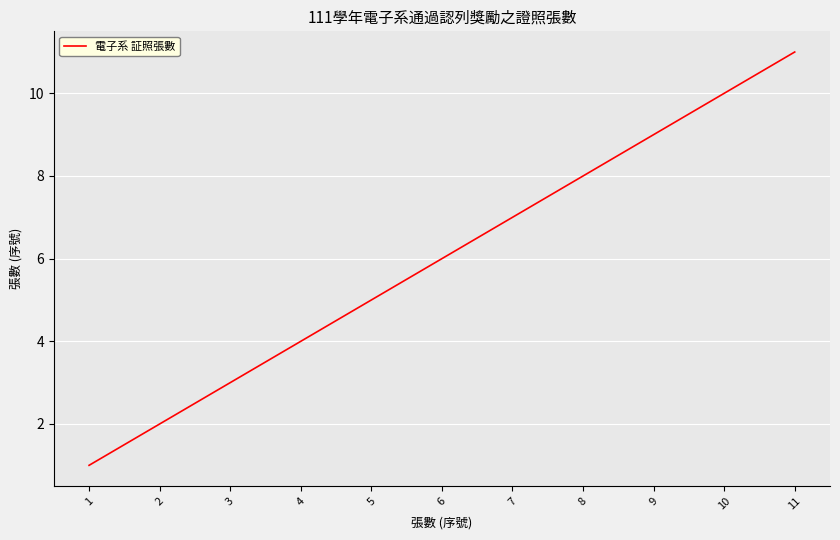

How many distinct data groups are displayed?

1